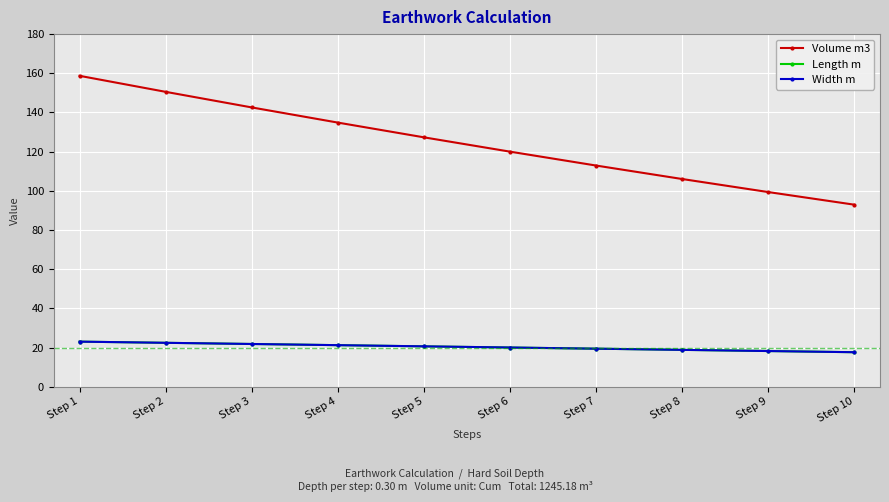

At which category is the sum across all series the highest?

Step 1